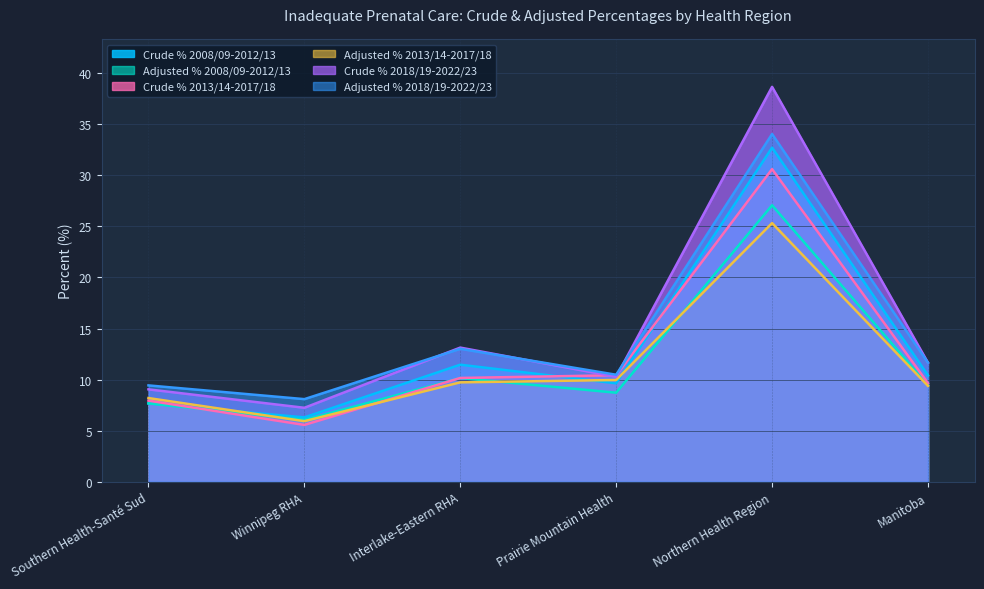

How many interior local valleys does the Adjusted % 2008/09-2012/13 series have?

2